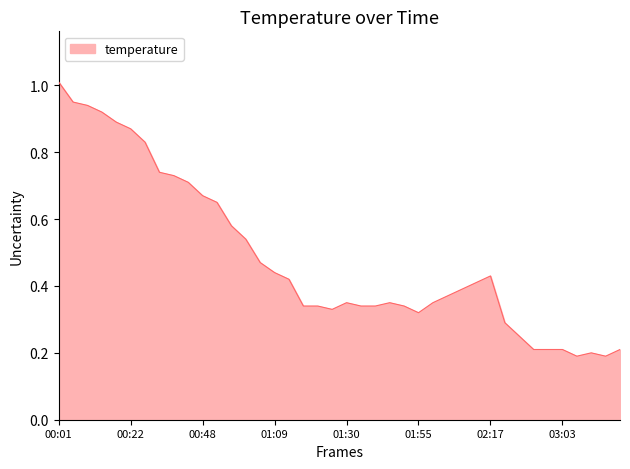

What is the change in value from 00:39 to 02:55?

-0.5